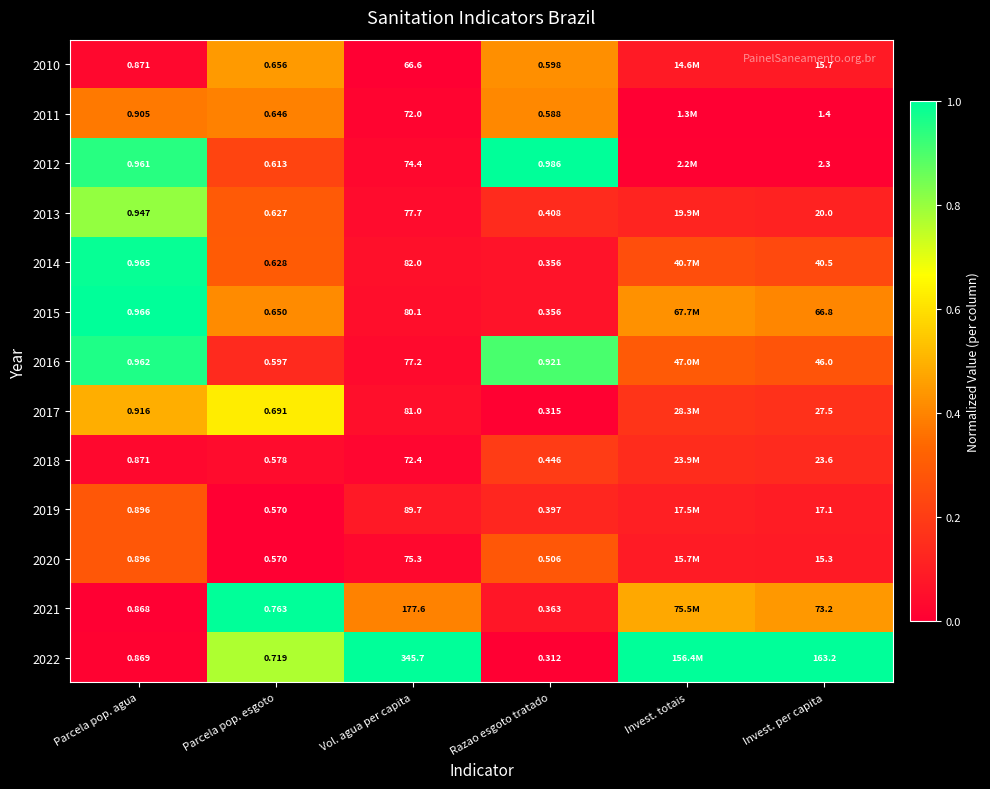

Rank the categories by 2022 value from lowest to highest.

Razao esgoto tratado, Parcela pop. agua, Parcela pop. esgoto, Vol. agua per capita, Invest. totais, Invest. per capita